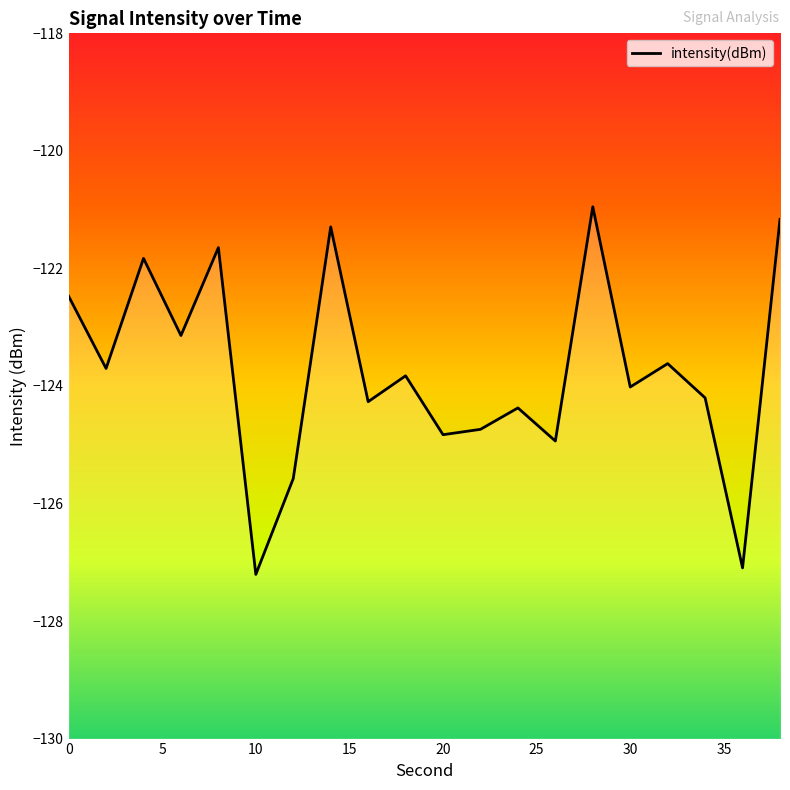

List the labels in order of value, largest first.

28, 38, 14, 8, 4, 0, 6, 32, 2, 18, 30, 34, 16, 24, 22, 20, 26, 12, 36, 10